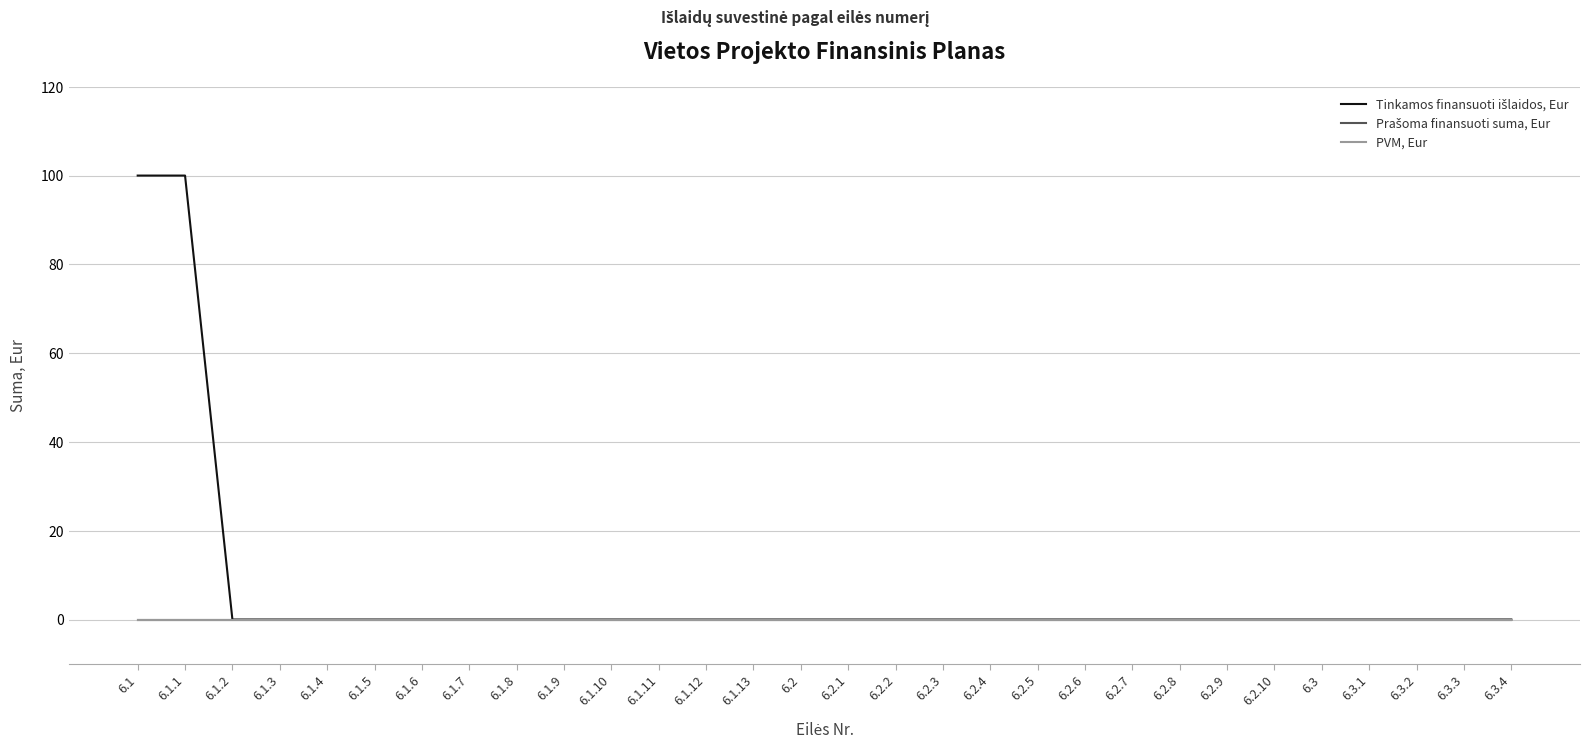

List the series in order of their peak value, highest first.

Tinkamos finansuoti išlaidos, Eur, Prašoma finansuoti suma, Eur, PVM, Eur